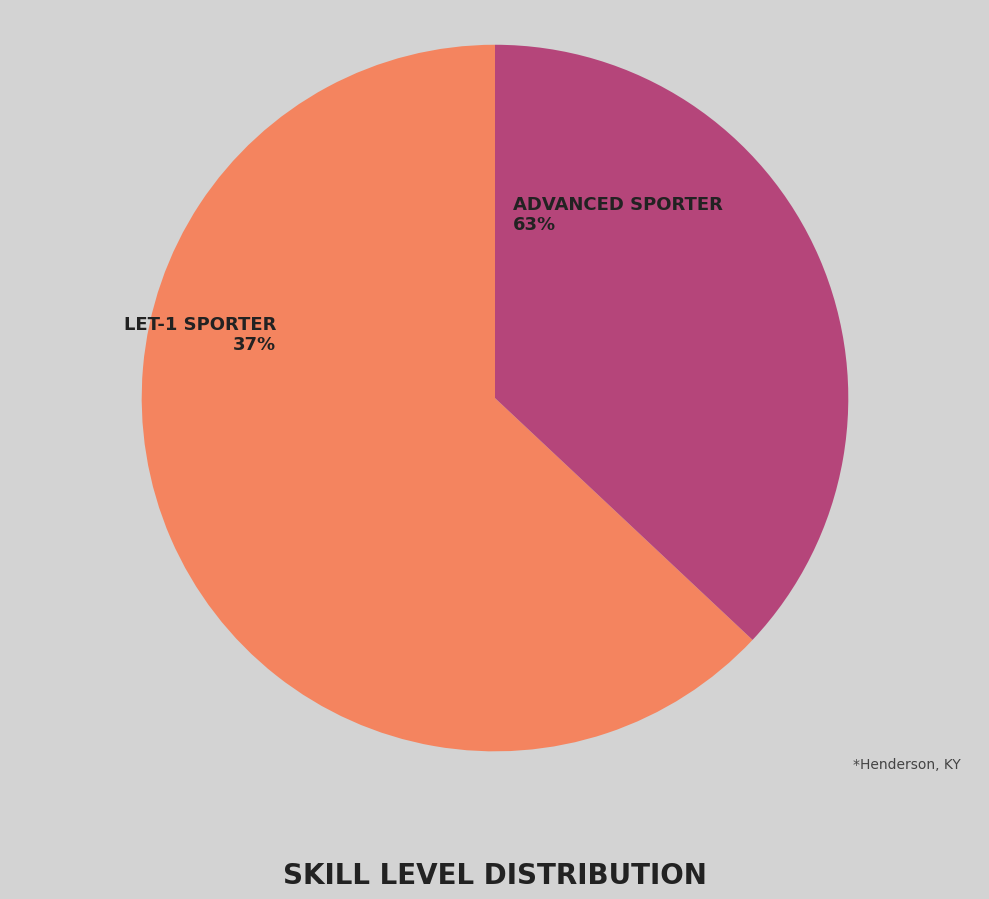

Which slice is the largest?

Advanced Sporter